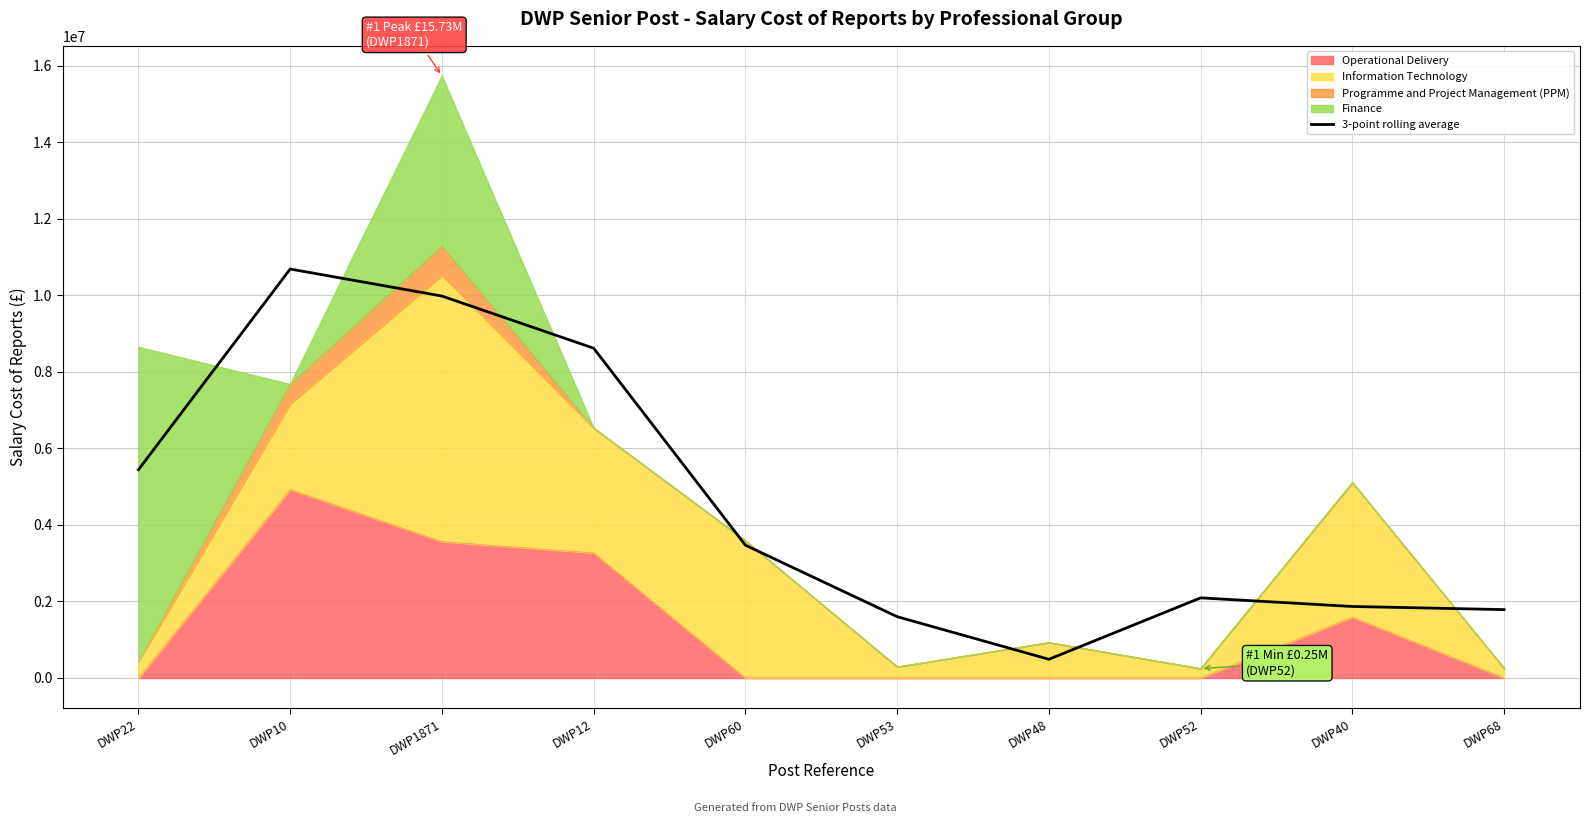

How many lines are shown in the chart?

1